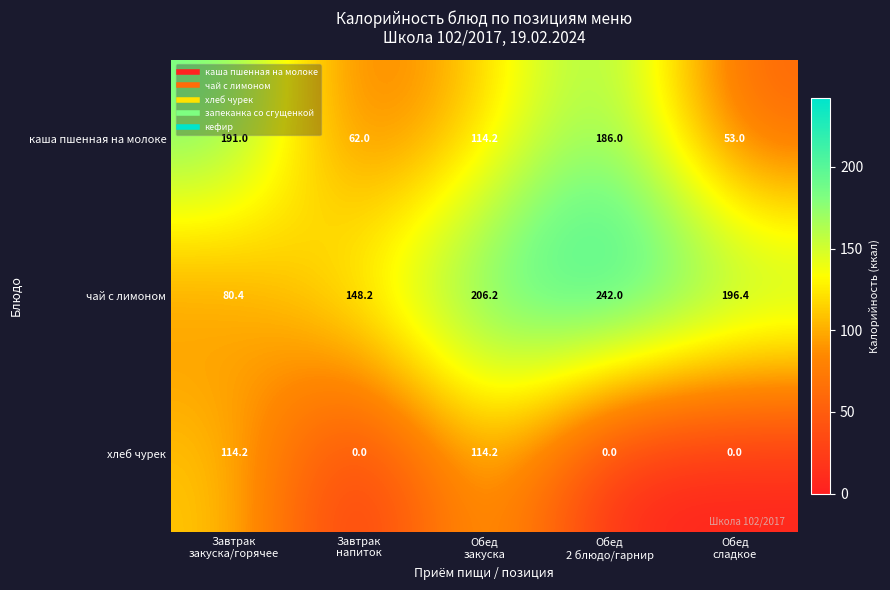

What is the sum of all каша пшенная на молоке values?

606.2